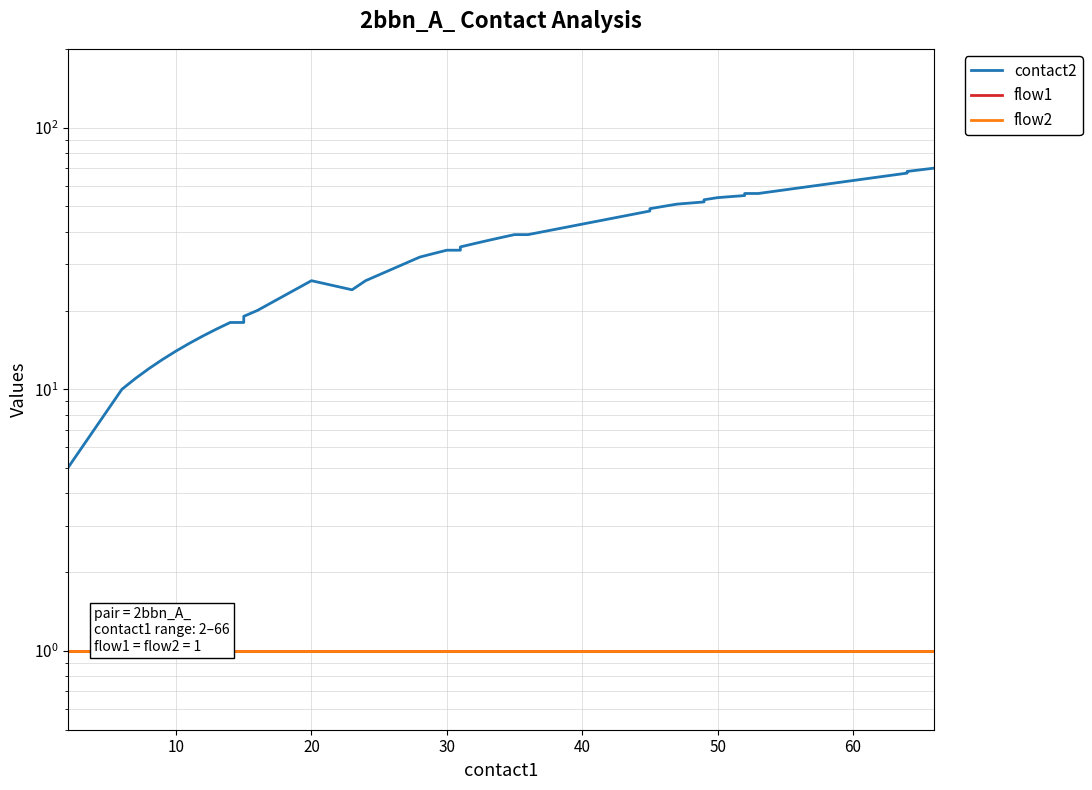

True or false: flow1 and contact2 cross at least once.

False